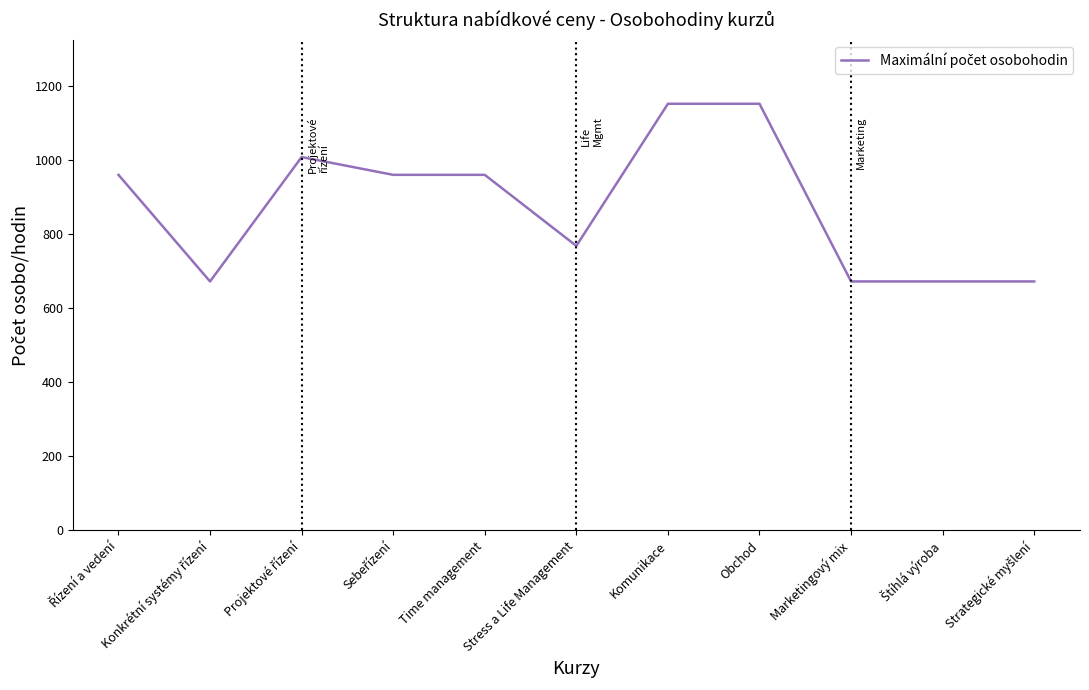

What is the change in value from Time management to Marketingový mix?

-288